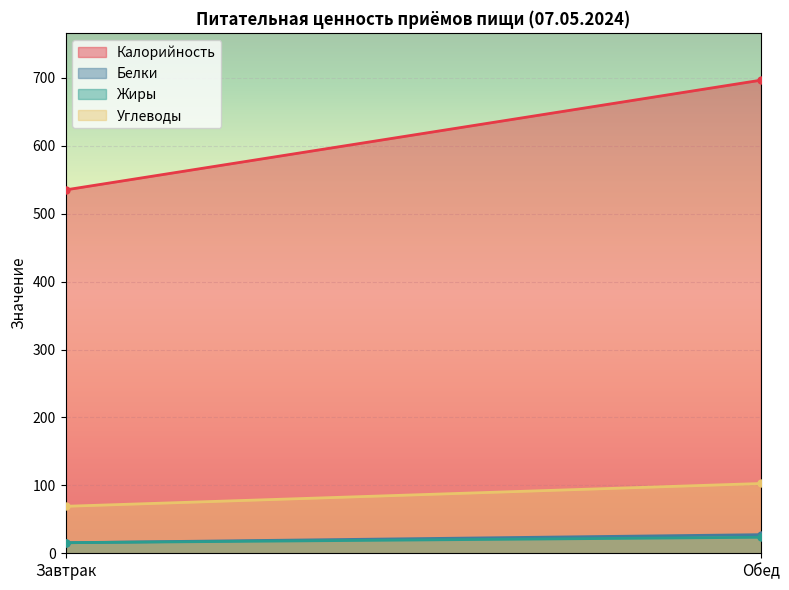

How many lines are shown in the chart?

4